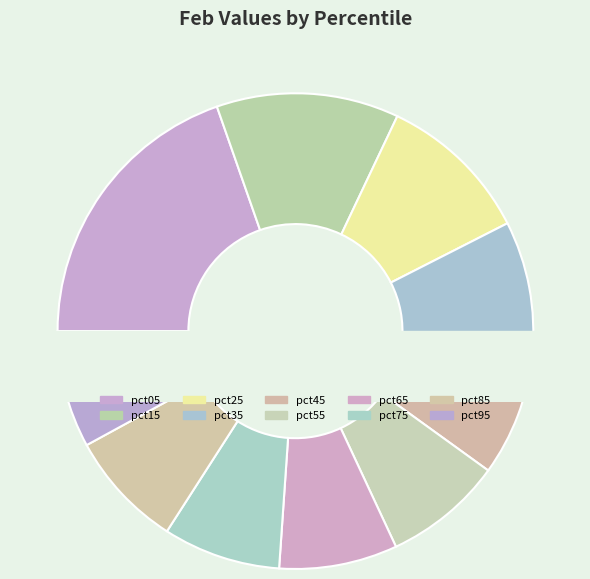

To the nearest percent, what is the combined percentage of pct85 and pct45?

16%